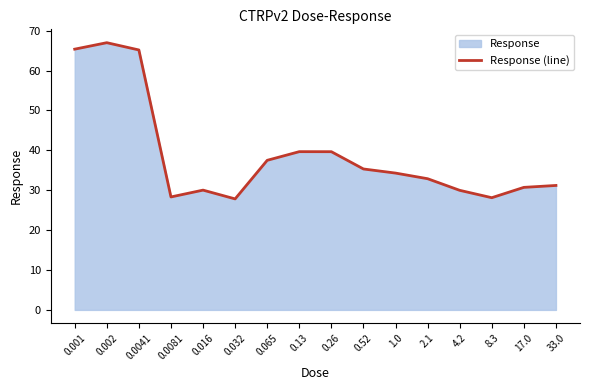

What is the maximum value shown in the chart?

67.0